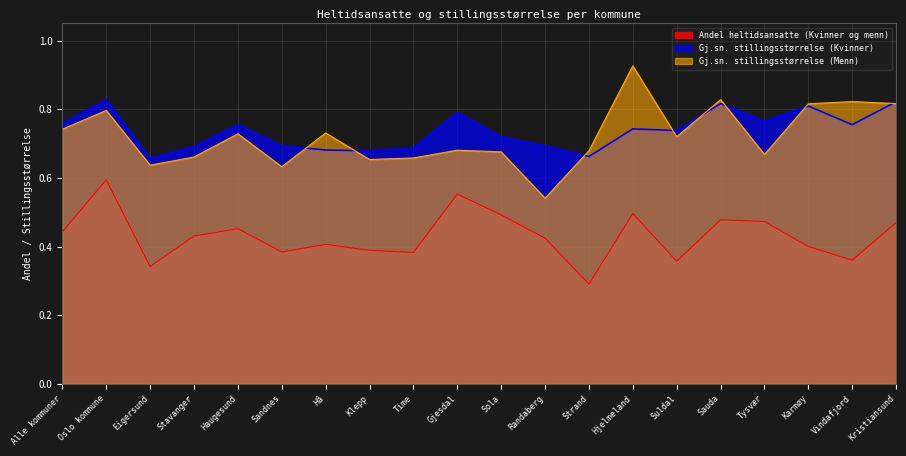

Which category has the lowest value in the Andel heltidsansatte (Kvinner og menn) series?

Strand